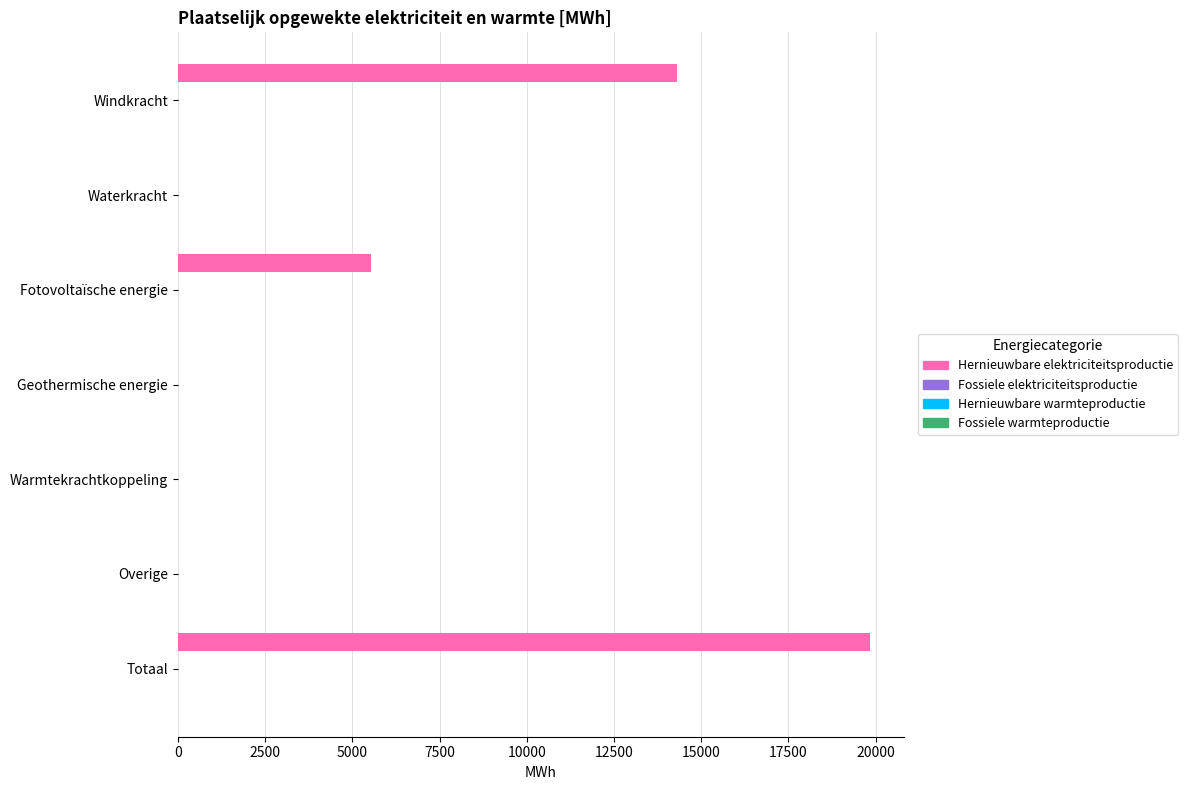

What is the sum of all values?

39651.1